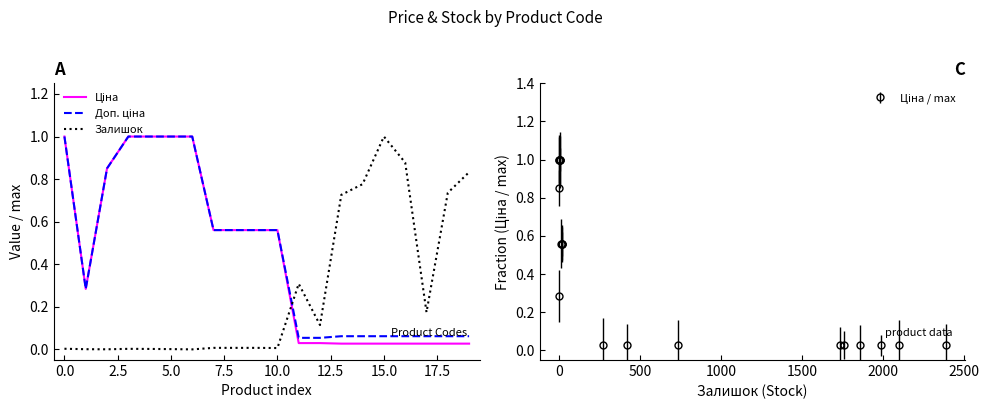

How many times do Ціна and Залишок cross each other?

1